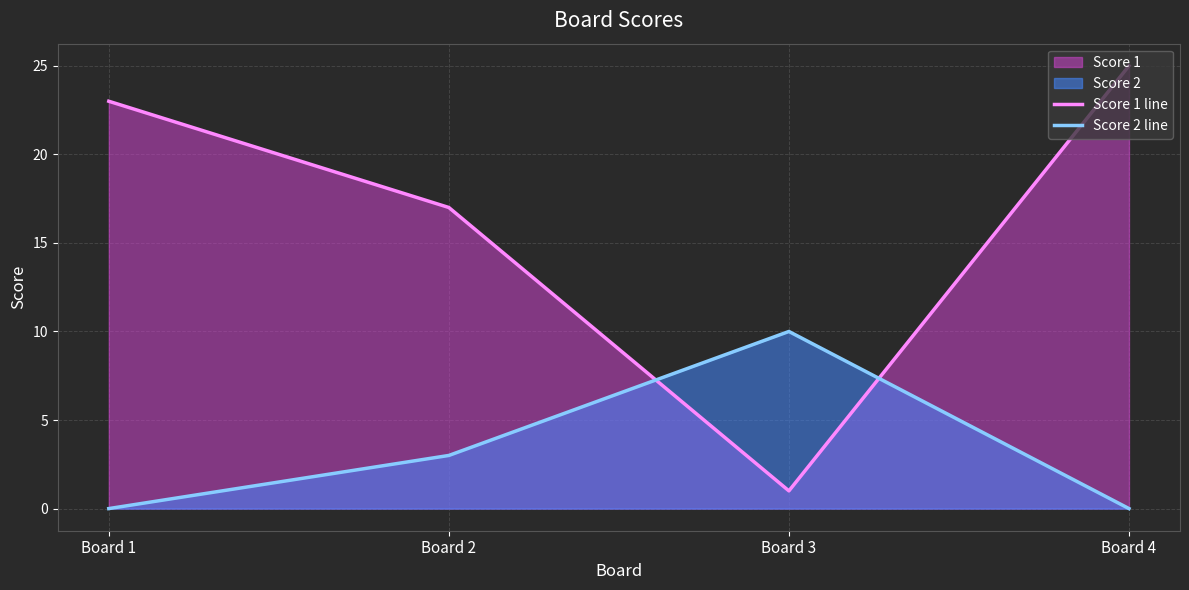

Which category has the highest value in the Score 1 line series?

Board 4